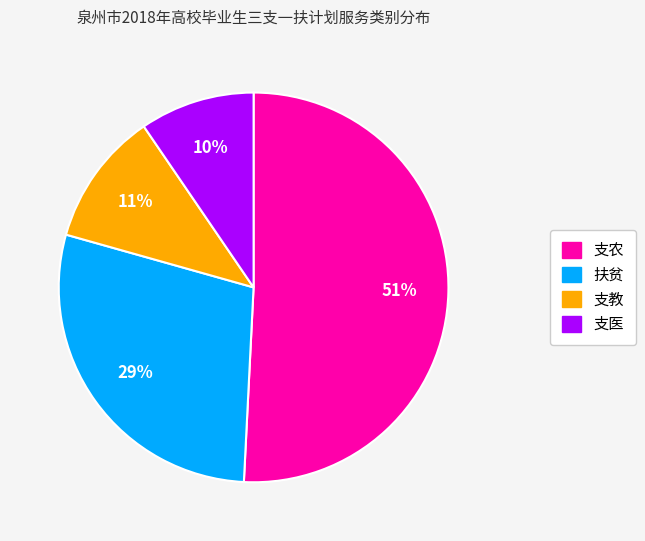

To the nearest percent, what portion does 支医 represent?

10%